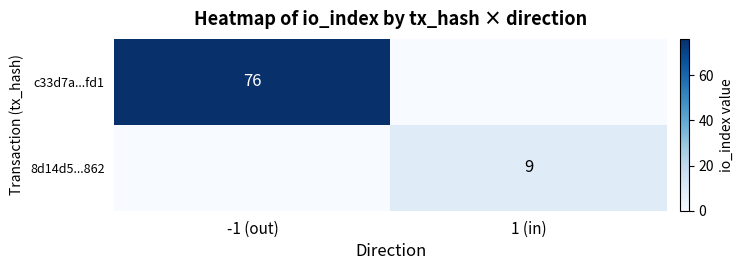

The value of 8d14d5...862 at 1 (in) is 15. True or false?

False